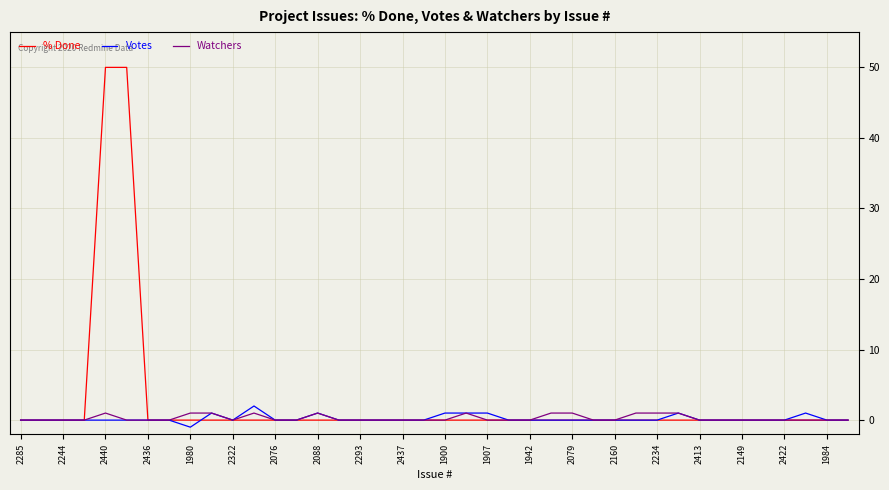

Which series has the widest spread of values?

% Done